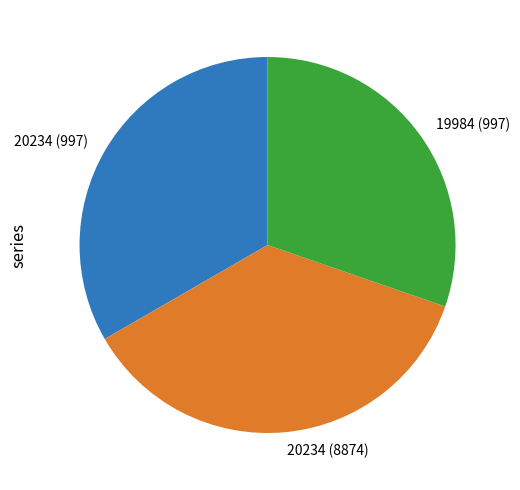

Does 20234 (997) account for over 50% of the chart?

No